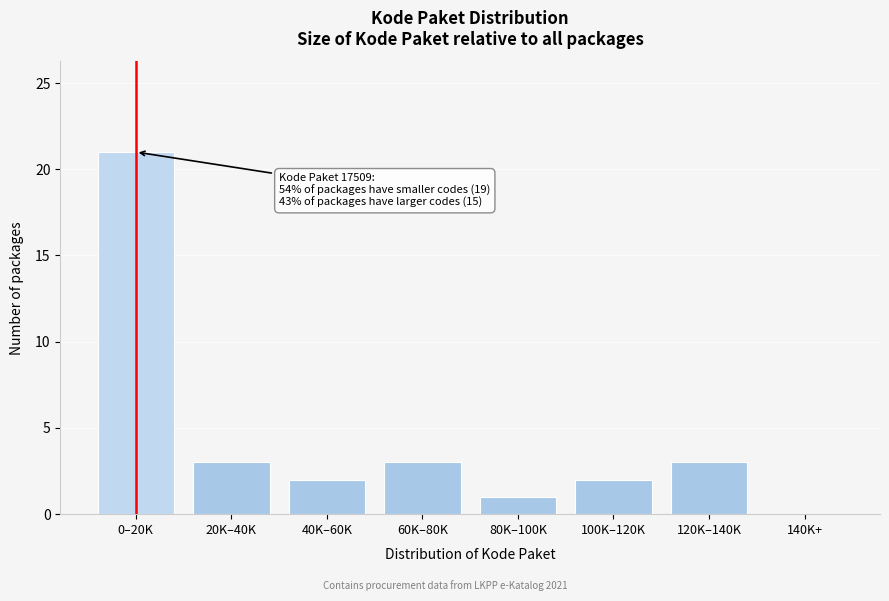

Reading left to right, extract all data points from this chart.

0–20K=21	20K–40K=3	40K–60K=2	60K–80K=3	80K–100K=1	100K–120K=2	120K–140K=3	140K+=0